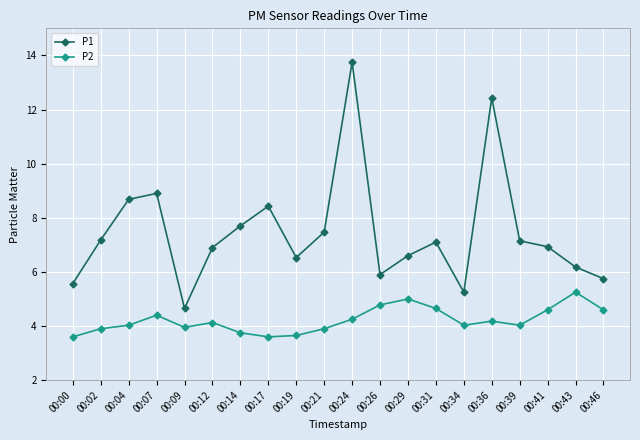

True or false: P1 and P2 cross at least once.

False